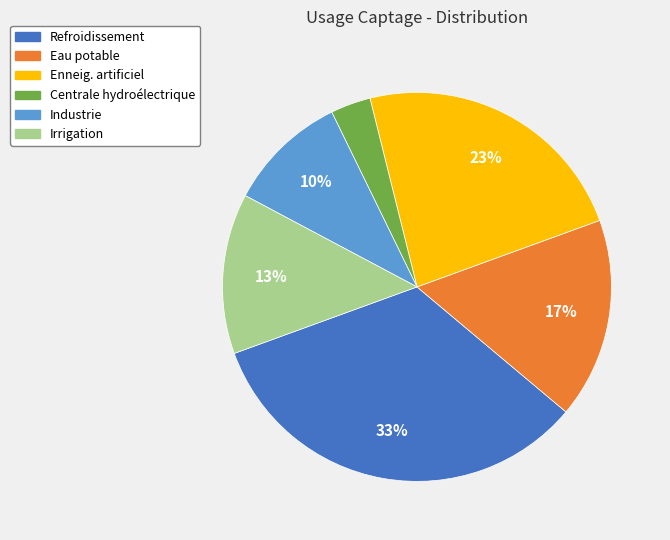

Combined, do Eau potable and Irrigation account for over 50%?

No